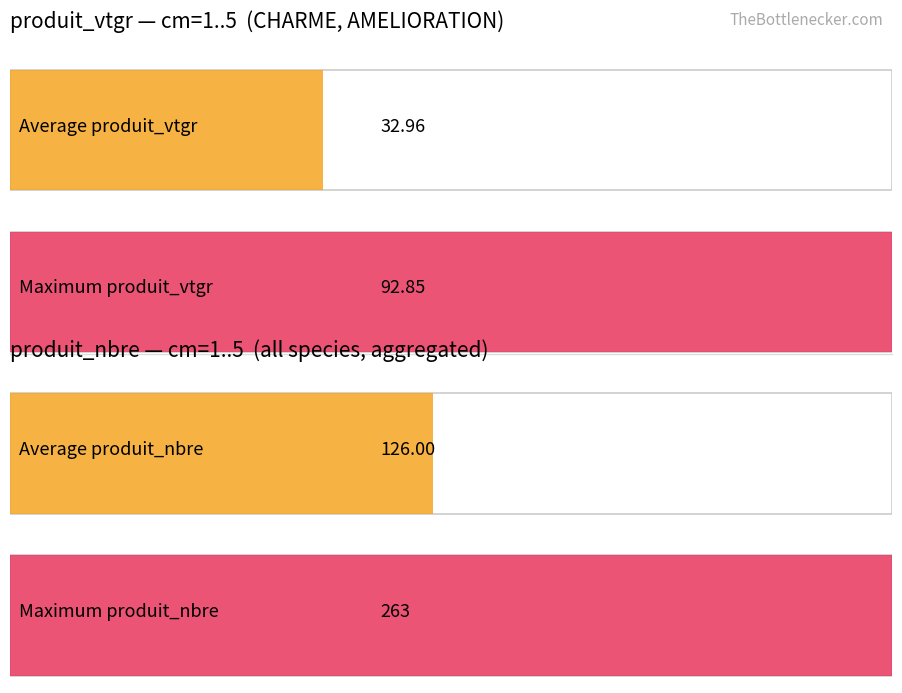

At how many categories does at least one series exceed 58?

3